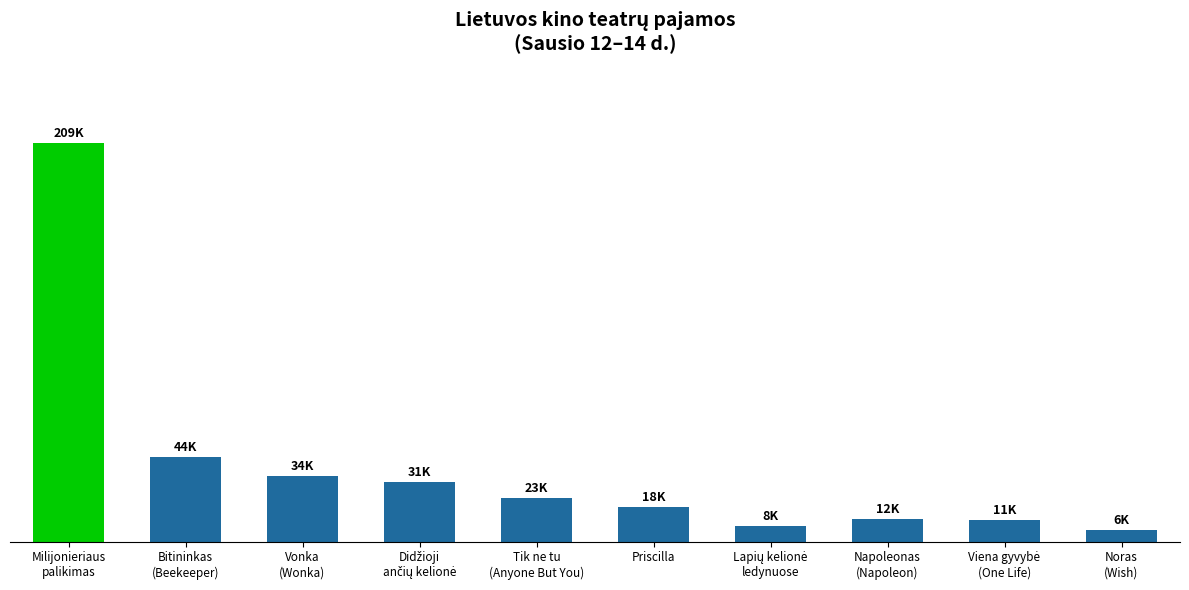

What is the greatest value displayed?

208794.0